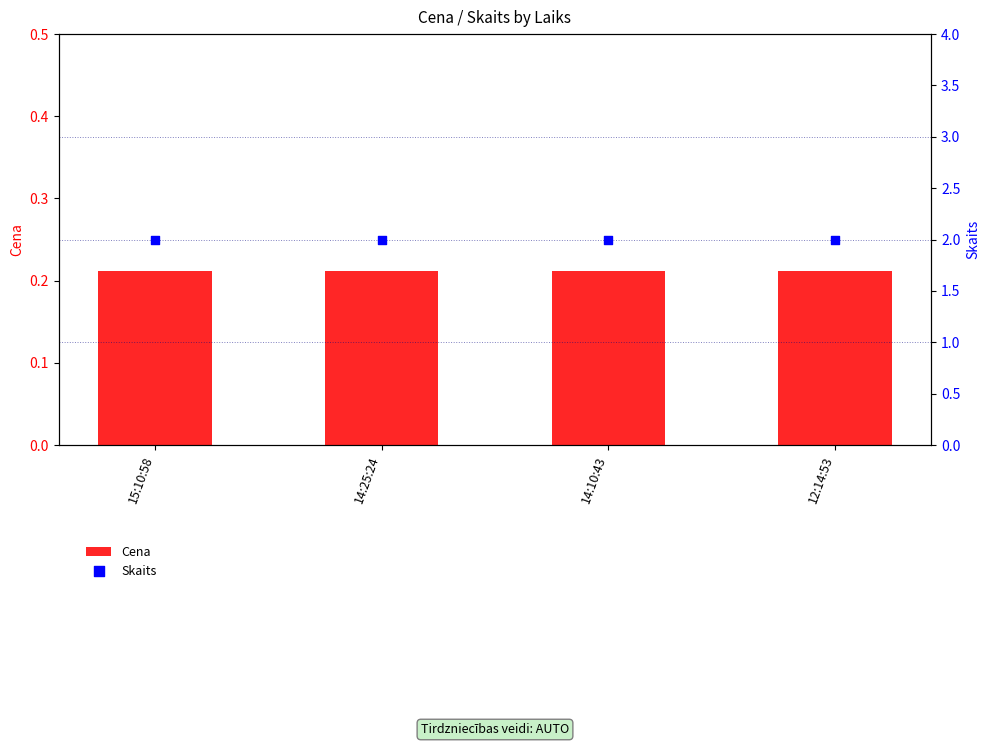

Which series has the largest total across all categories?

Skaits